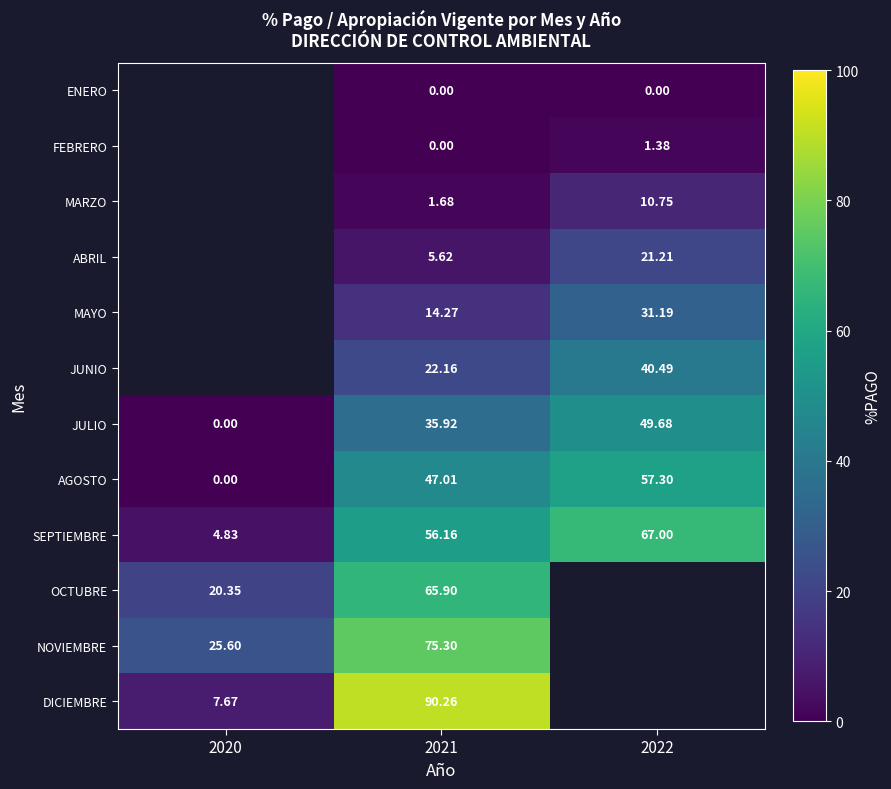

Is it true that JULIO equals 0.0 at 2020?

True